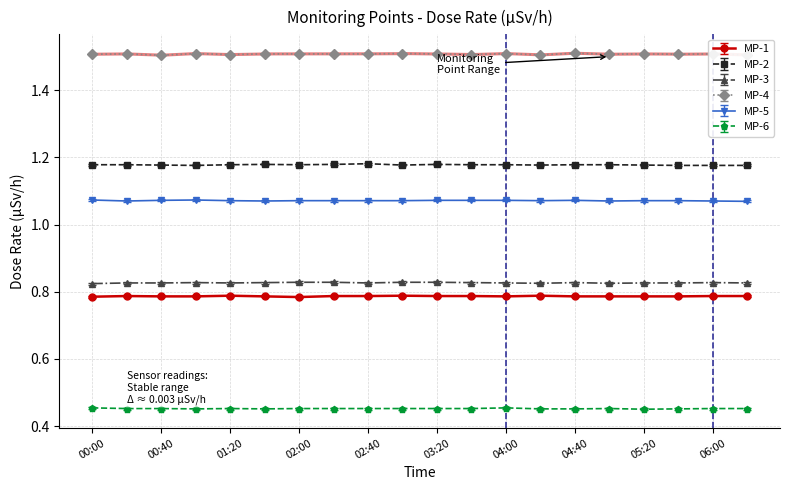

At which category does MP-3 reach its first local peak?

01:00